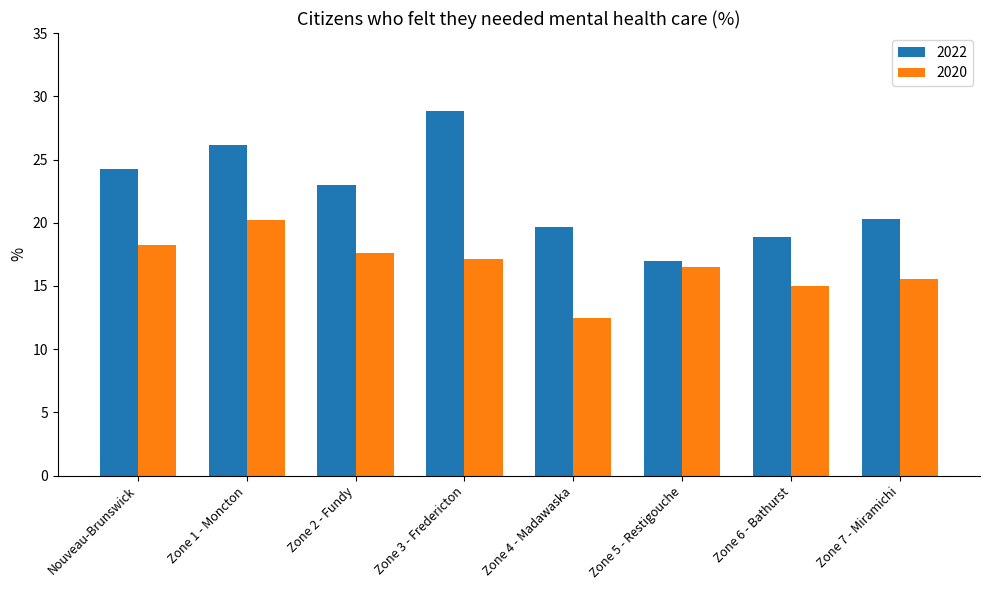

At which label does 2022 first exceed 22?

Nouveau-Brunswick